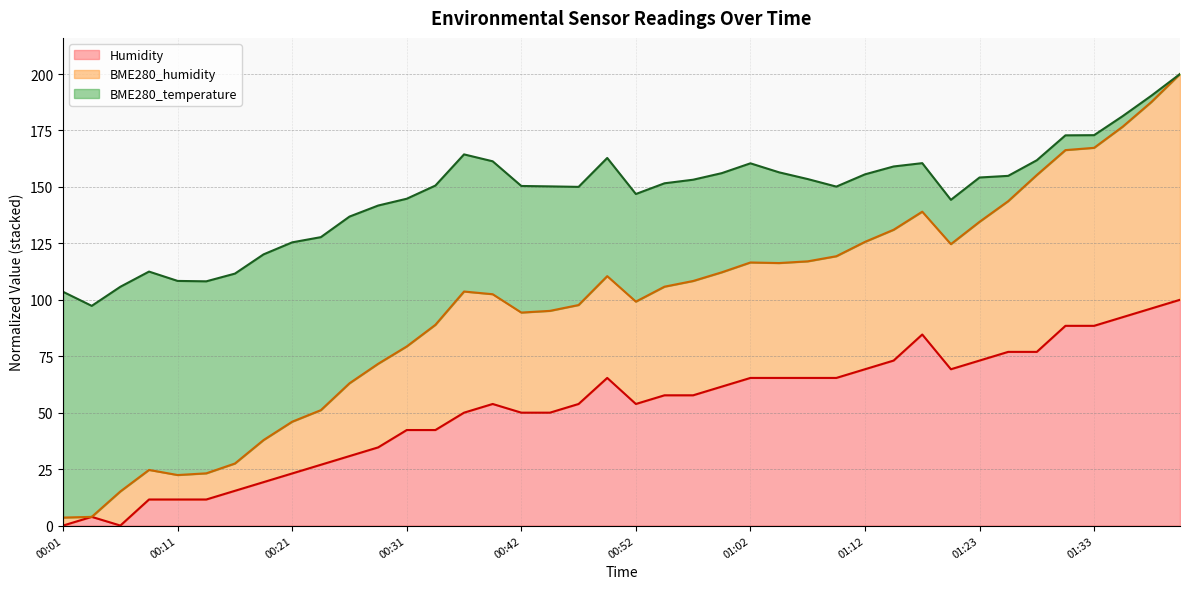

Which series has the largest range (max minus min)?

BME280_humidity